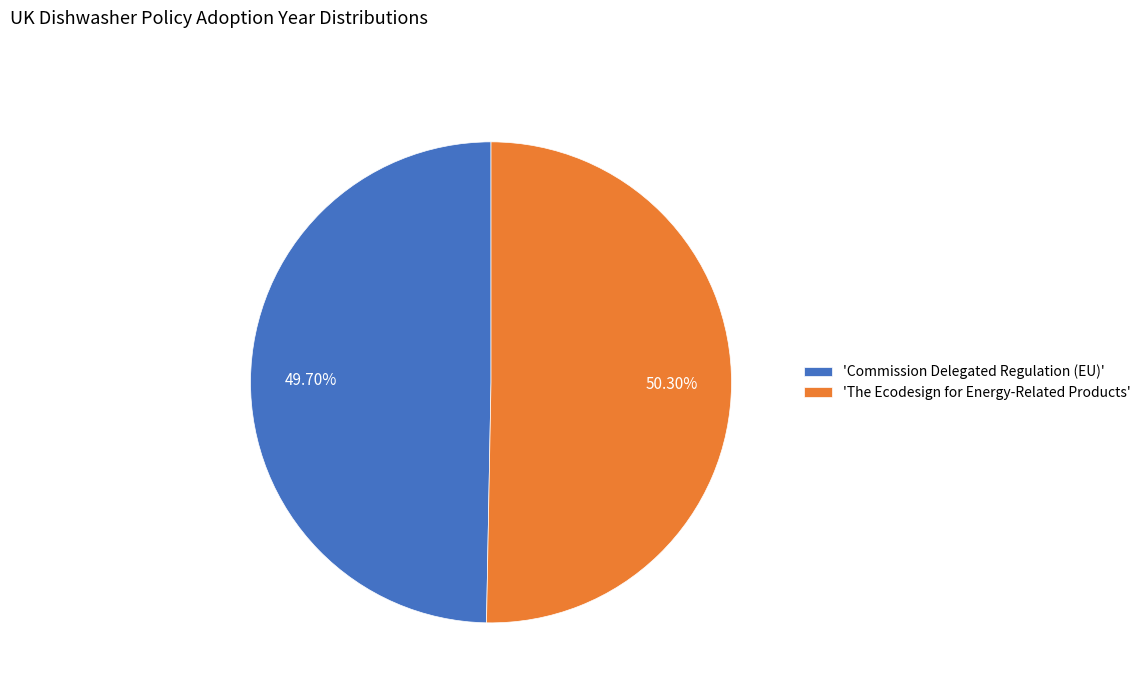

Which category accounts for the majority?

'The Ecodesign for Energy-Related Products'